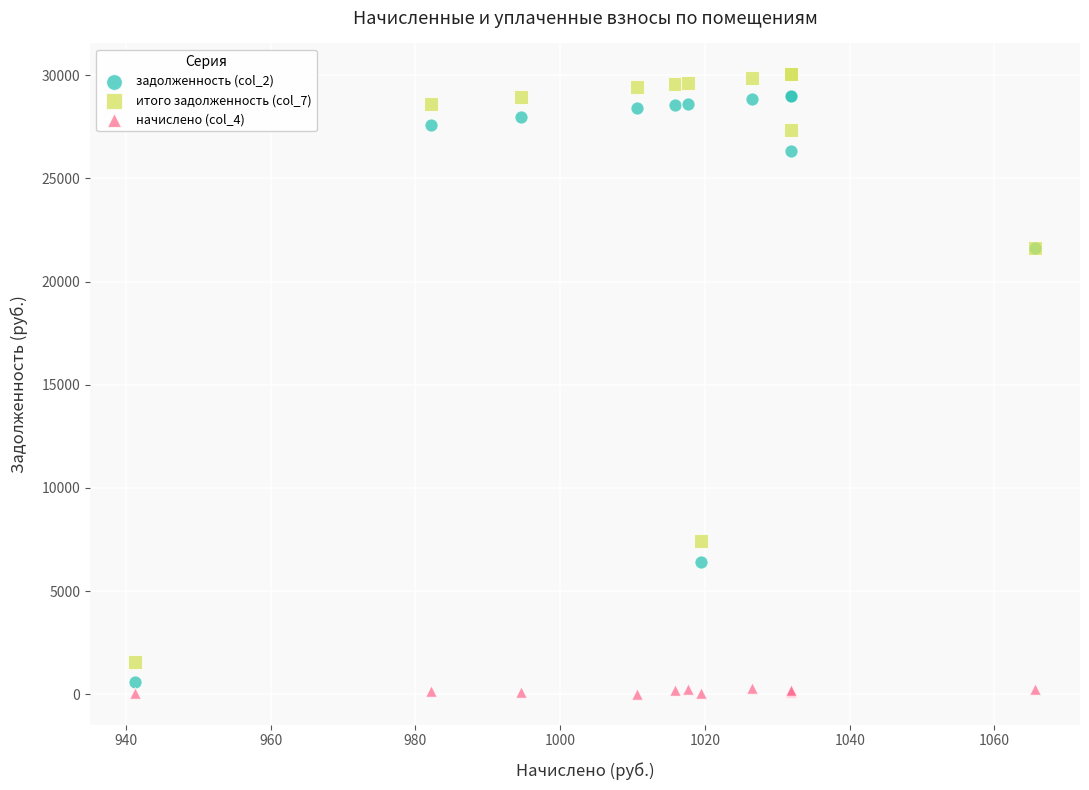

Which series has the largest Y range (max minus min)?

итого задолженность (col_7)